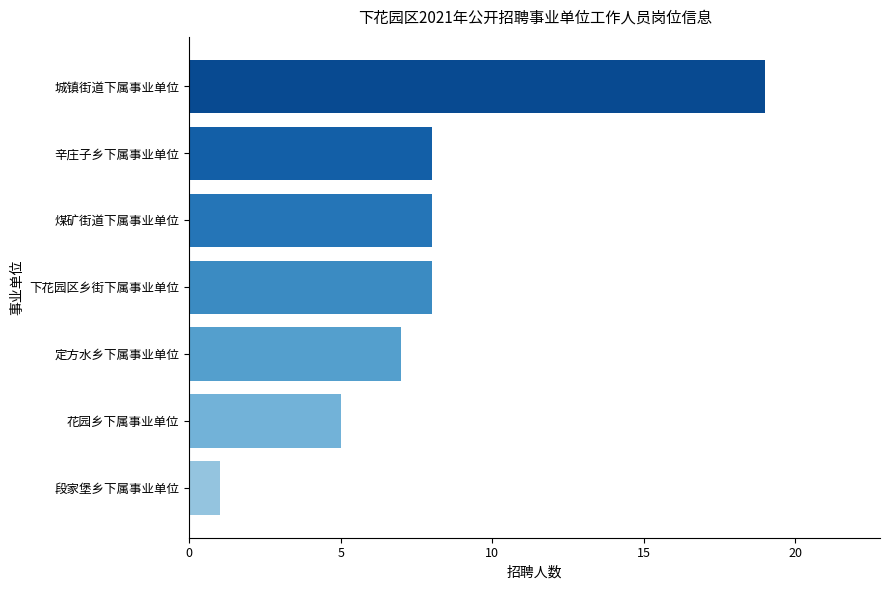

Is it true that the value at 花园乡下属事业单位 is 2?

False